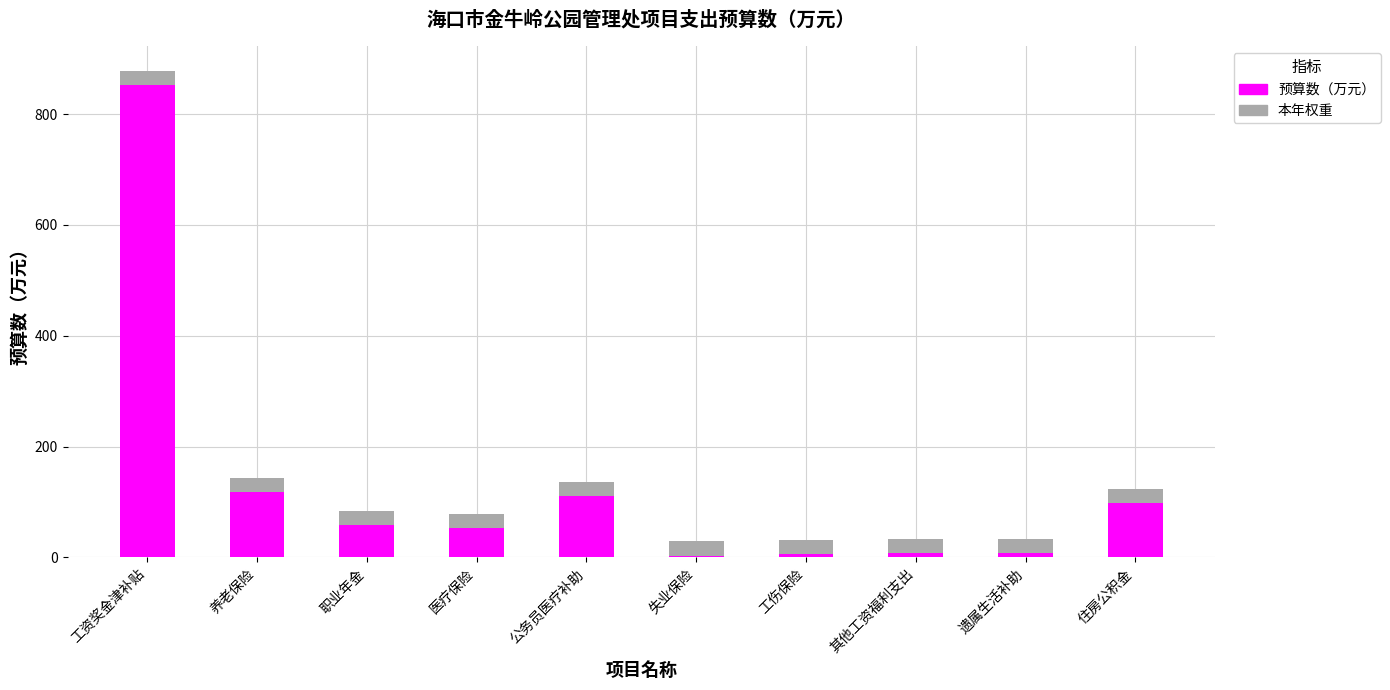

What is the difference between the maximum and minimum values in the 预算数（万元） series?

849.6